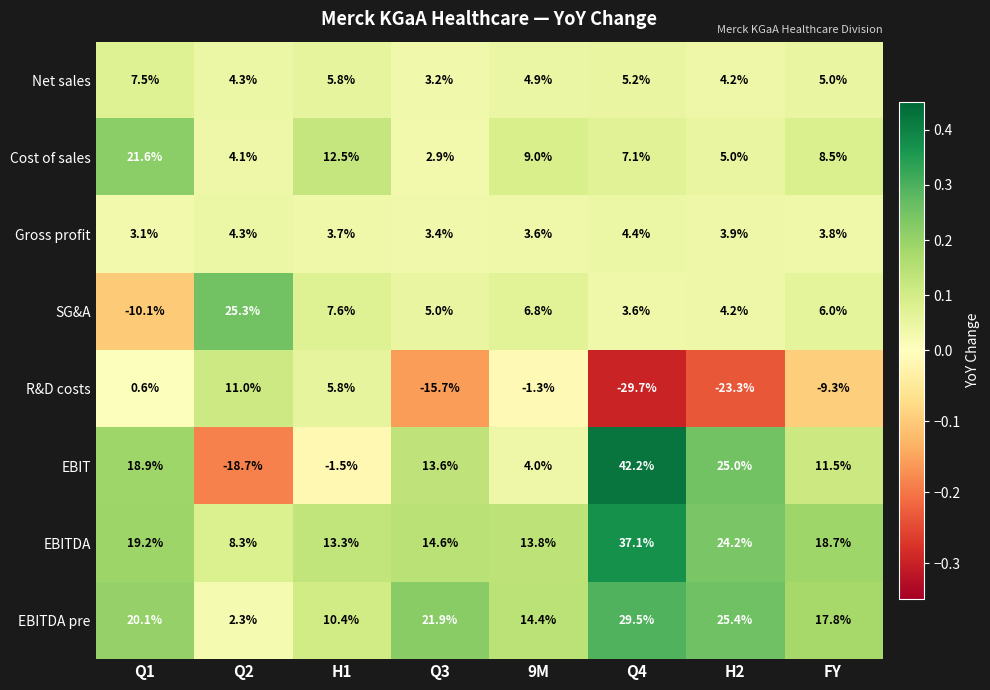

Between Q3 and H2, which series saw the biggest shift?

EBIT